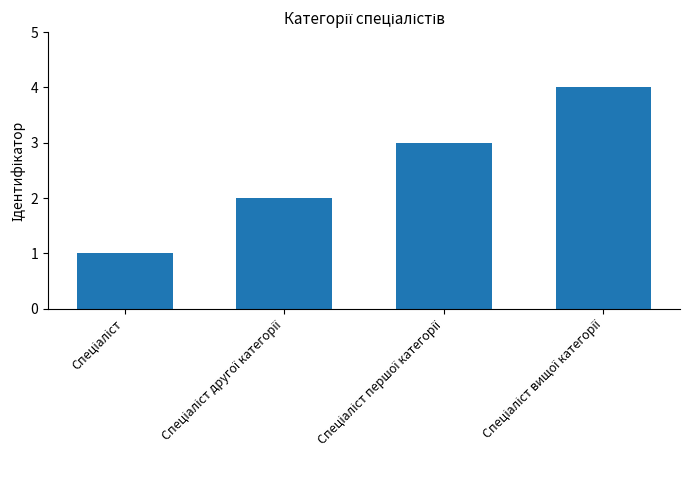

What is the maximum value shown in the chart?

4